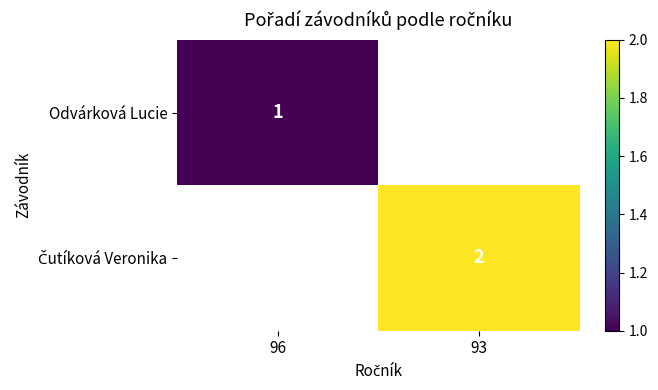

True or false: Odvárková Lucie has a value of 1 at 96.

True